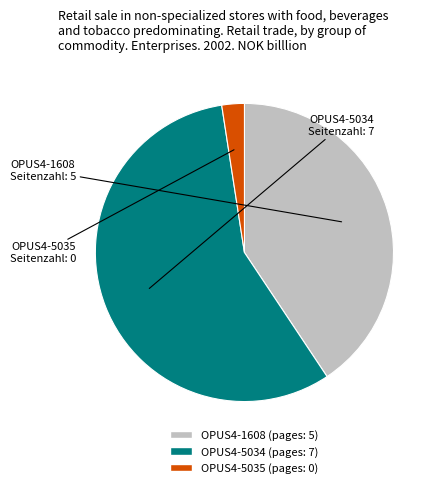

Rank the categories by value from highest to lowest.

OPUS4-5034, OPUS4-1608, OPUS4-5035